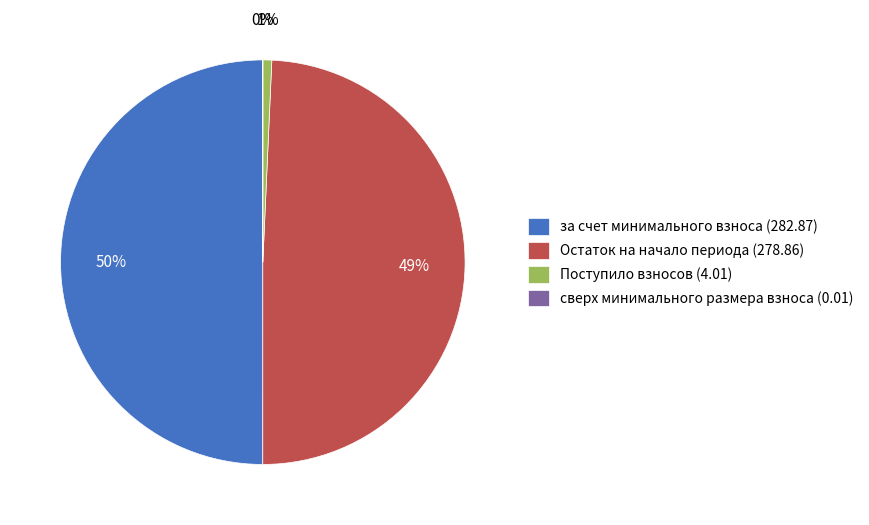

Which slice is the largest?

за счет минимального взноса (282.87)